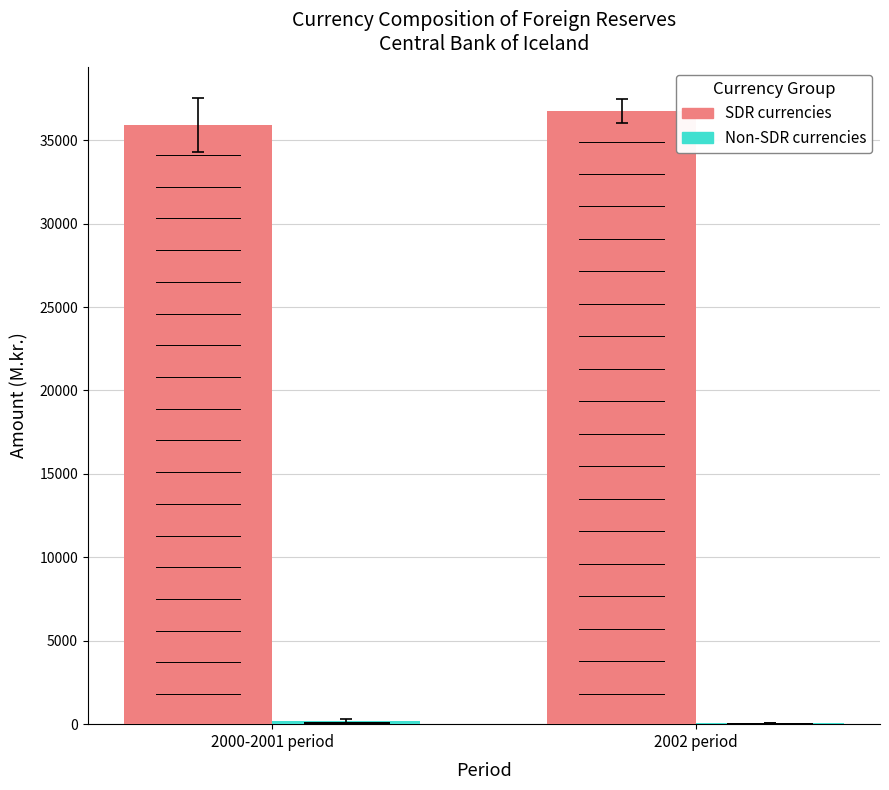

Which label corresponds to the largest value in the chart?

2002 period